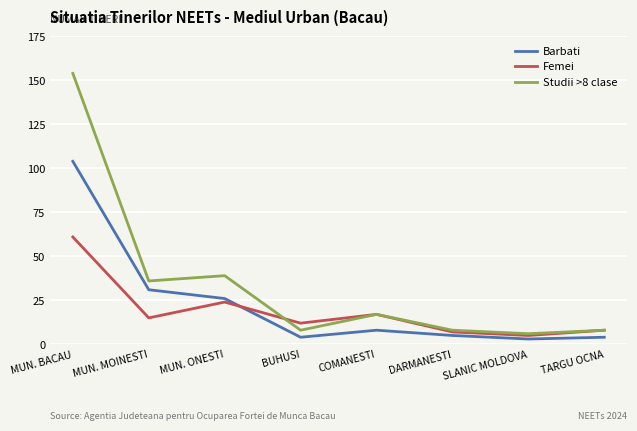

At how many categories does at least one series exceed 50?

1